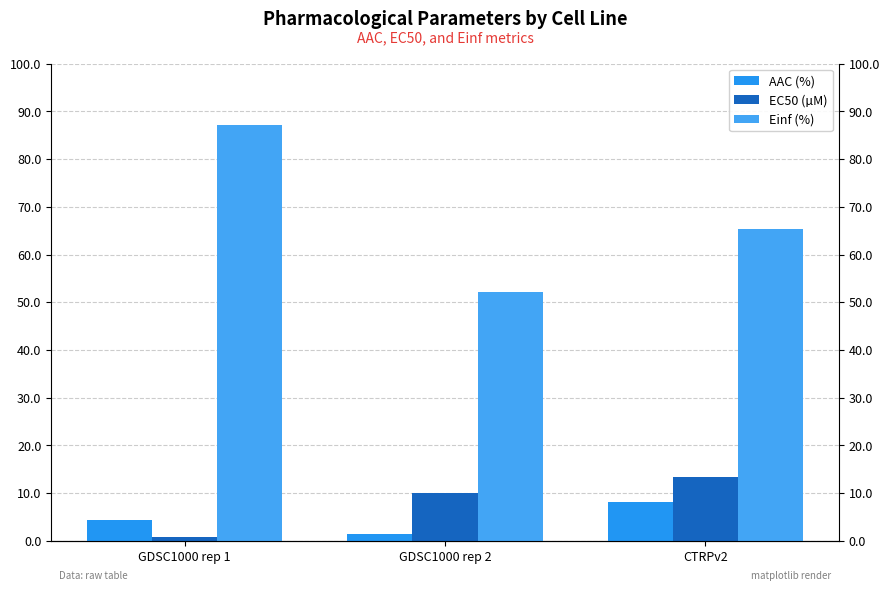

True or false: AAC (%) has a value of 8.0 at CTRPv2.

True